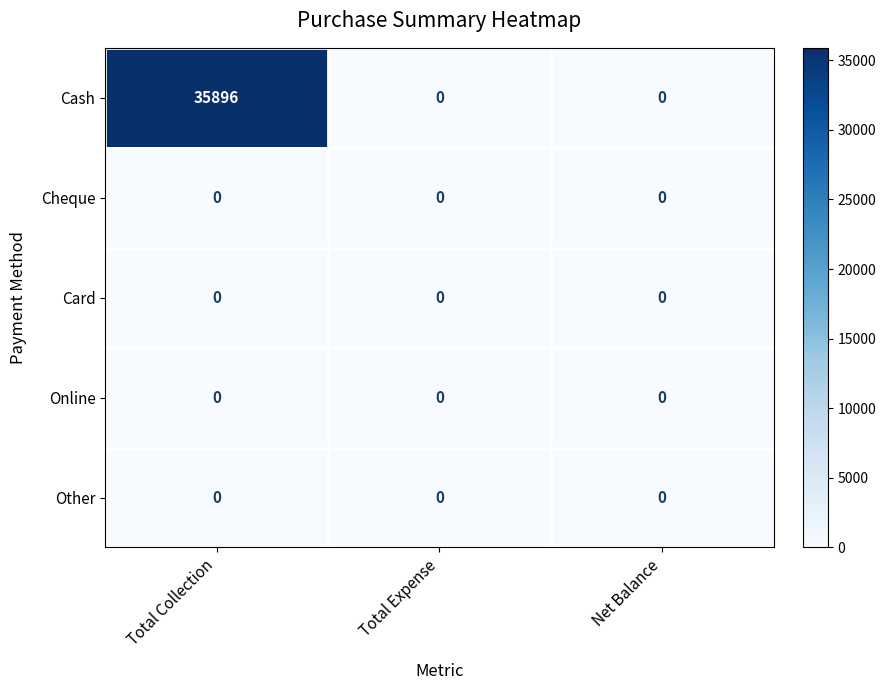

What is the maximum value shown in the chart?

35896